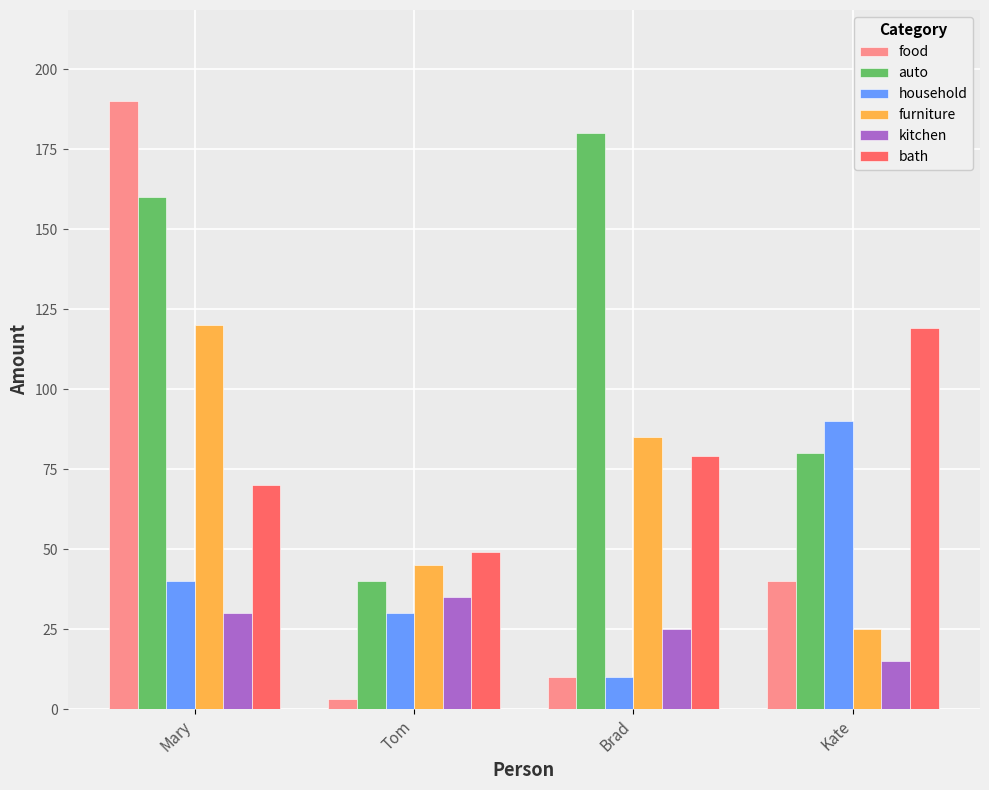

Which series has the largest range (max minus min)?

food